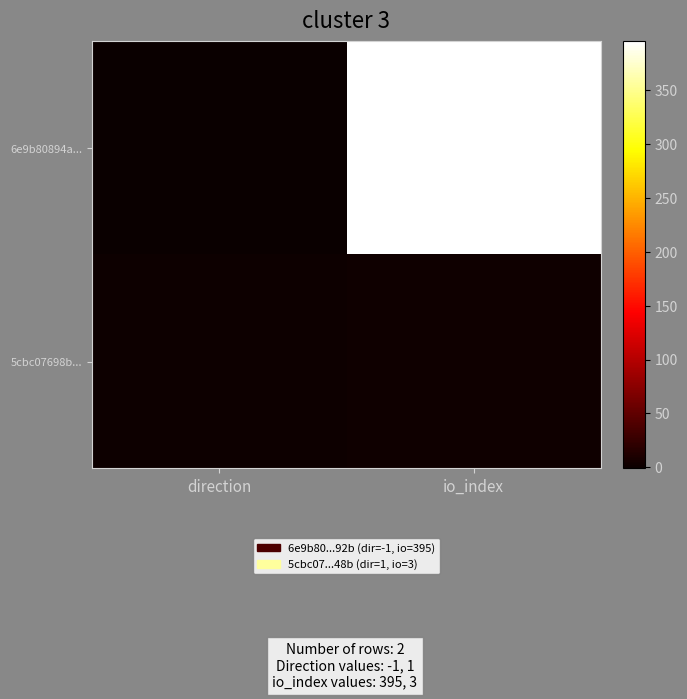

Rank the series at io_index from highest to lowest value.

6e9b80894a..., 5cbc07698b...